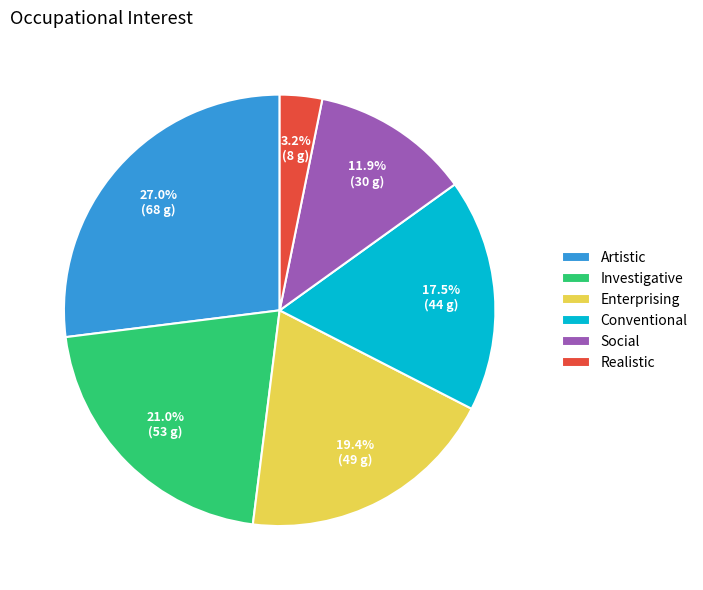

What is the largest slice in the pie chart?

Artistic